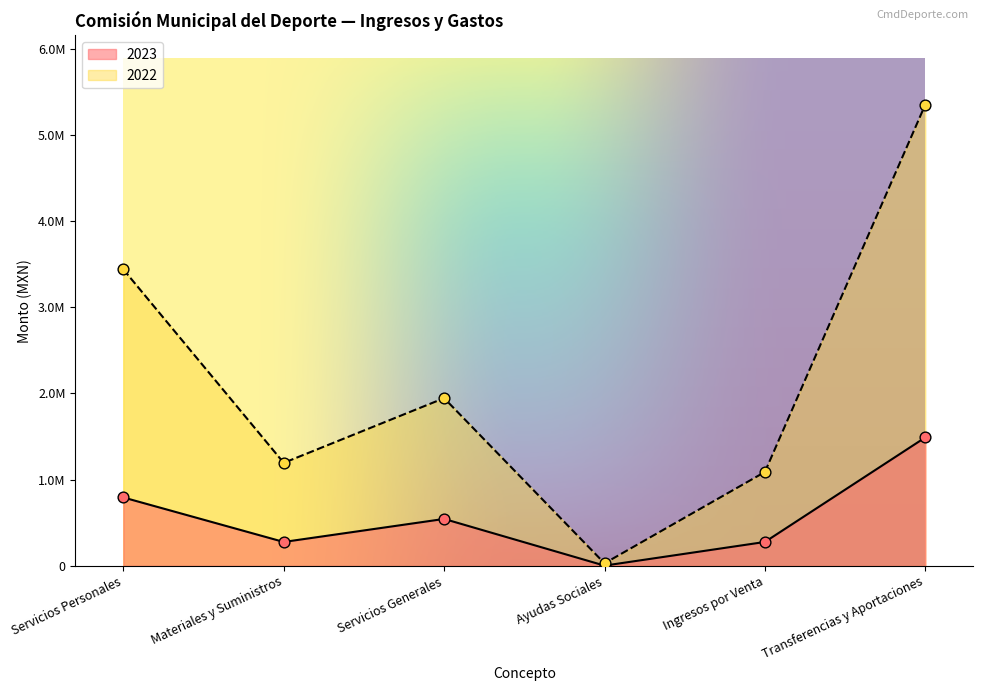

At which category is the sum across all series the highest?

Transferencias y Aportaciones